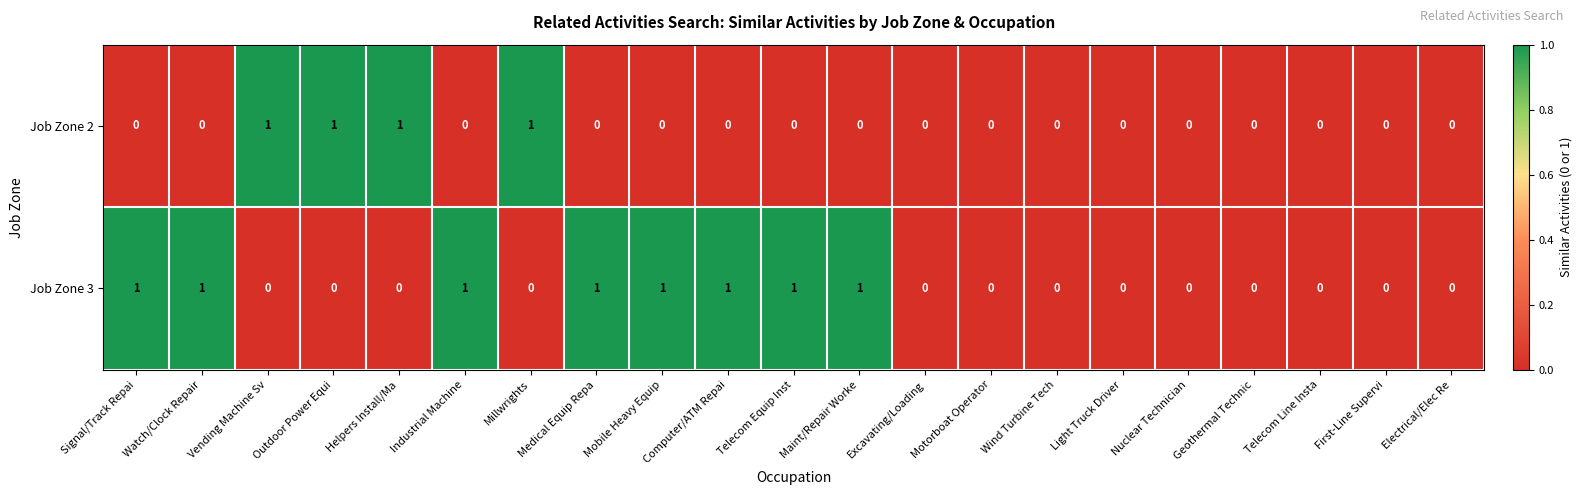

Count the Job Zone 3 values in the range 0 to 1.

21